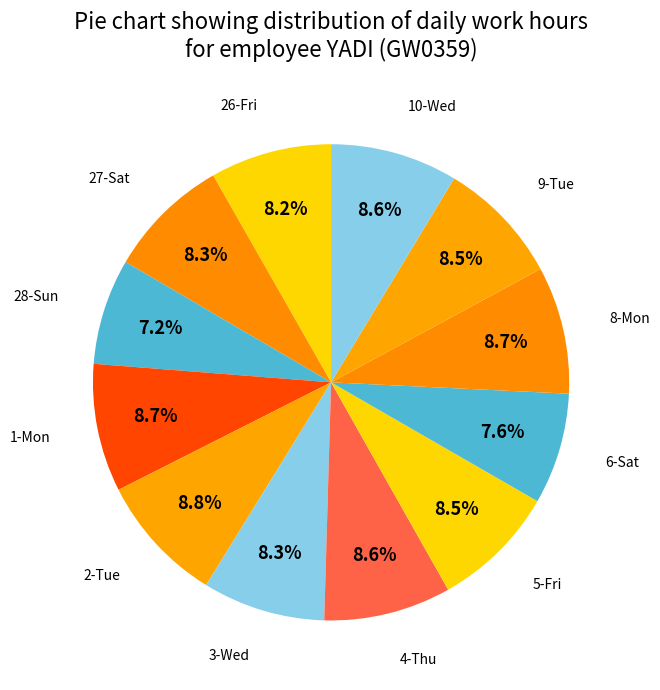

To the nearest percent, what is the average slice percentage?

8%